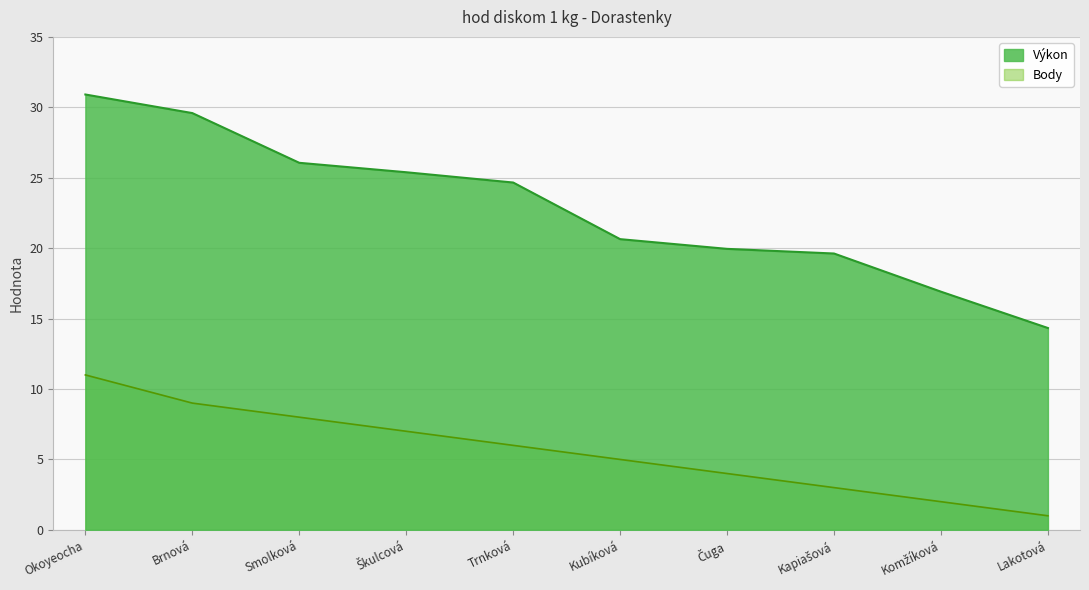

Which series has the largest total across all categories?

Výkon